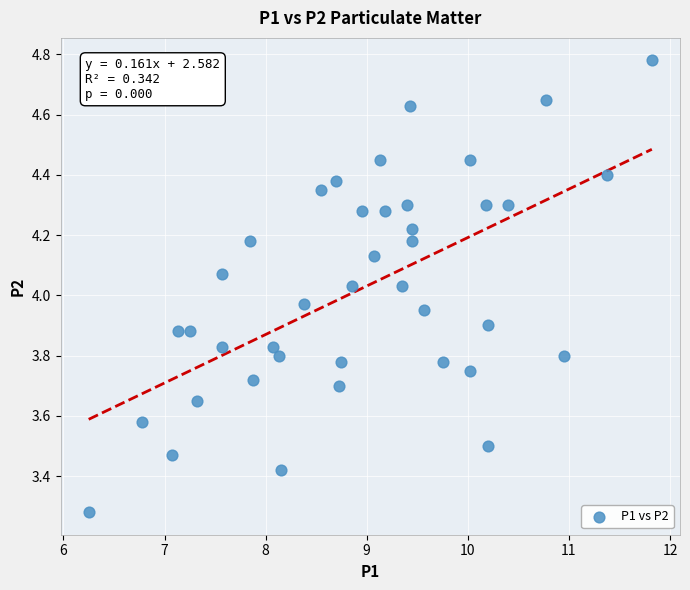

What is the range of X values (max minus min)?

5.6